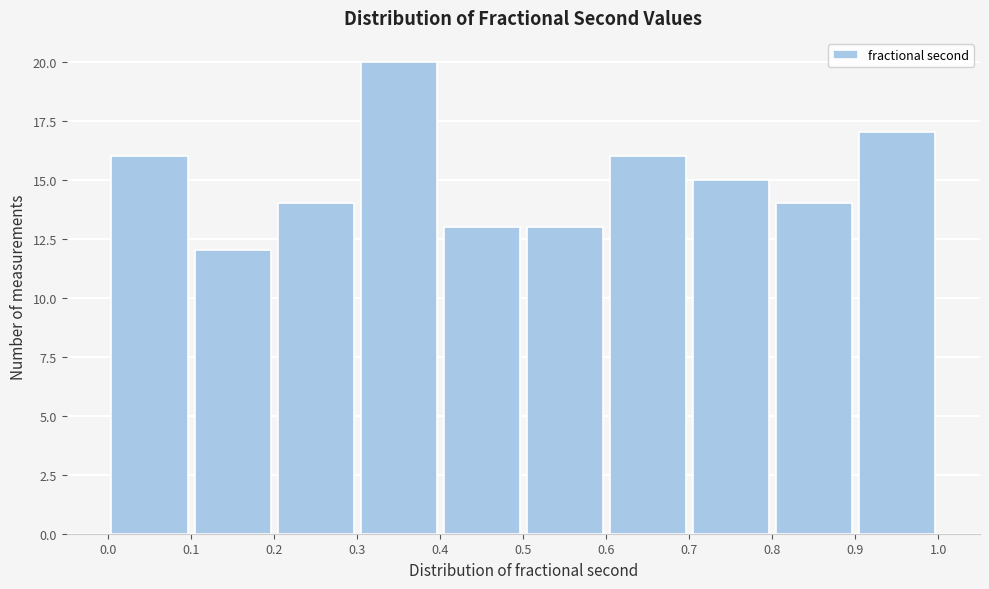

Which range on the x-axis has the tallest bar?

0.3 to 0.4